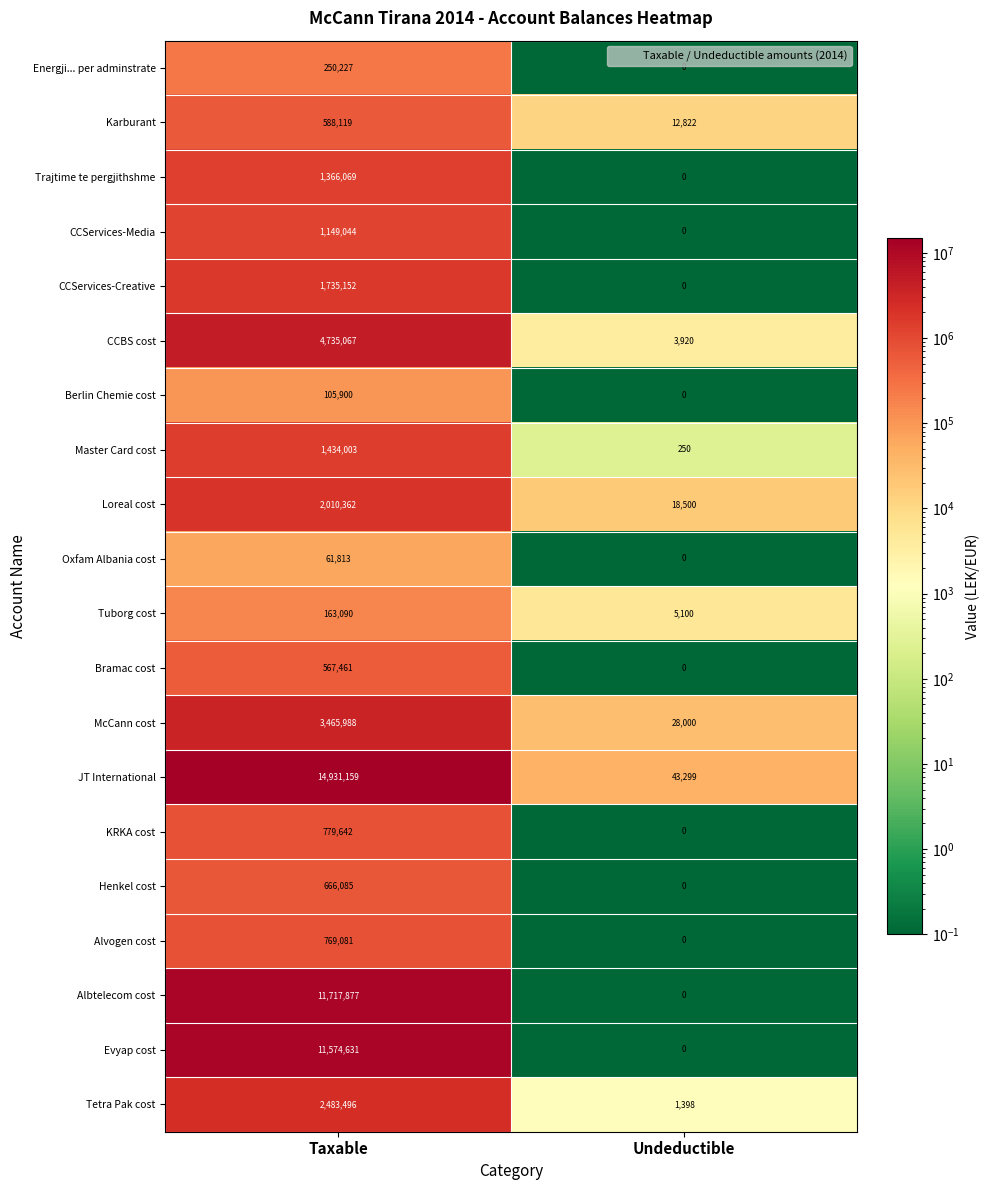

List the series in order of their peak value, highest first.

JT International, Albtelecom cost, Evyap cost, CCBS cost, McCann cost, Tetra Pak cost, Loreal cost, CCServices-Creative, Master Card cost, Trajtime te pergjithshme, CCServices-Media, KRKA cost, Alvogen cost, Henkel cost, Karburant, Bramac cost, Energji... per adminstrate, Tuborg cost, Berlin Chemie cost, Oxfam Albania cost